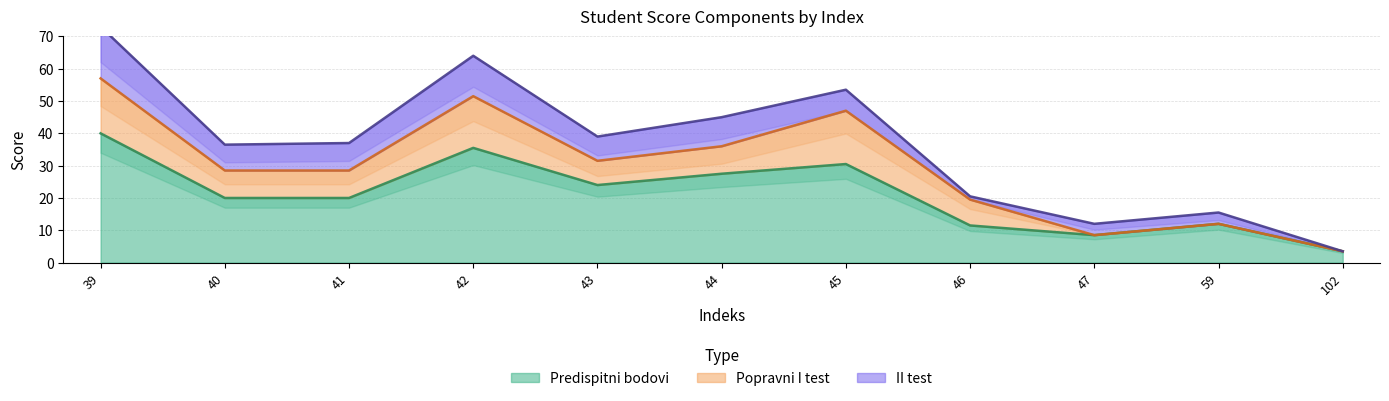

What is the maximum value for Predispitni bodovi?

40.0